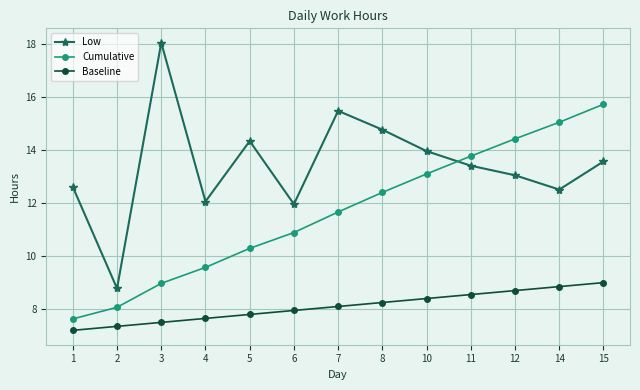

What is the total value across all series at 15?

38.3